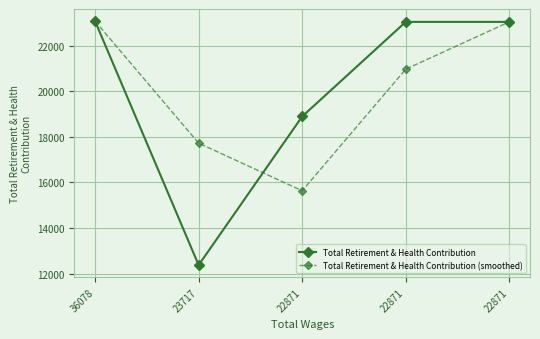

The value of Total Retirement & Health Contribution (smoothed) at 22871 is 23035.0. True or false?

True